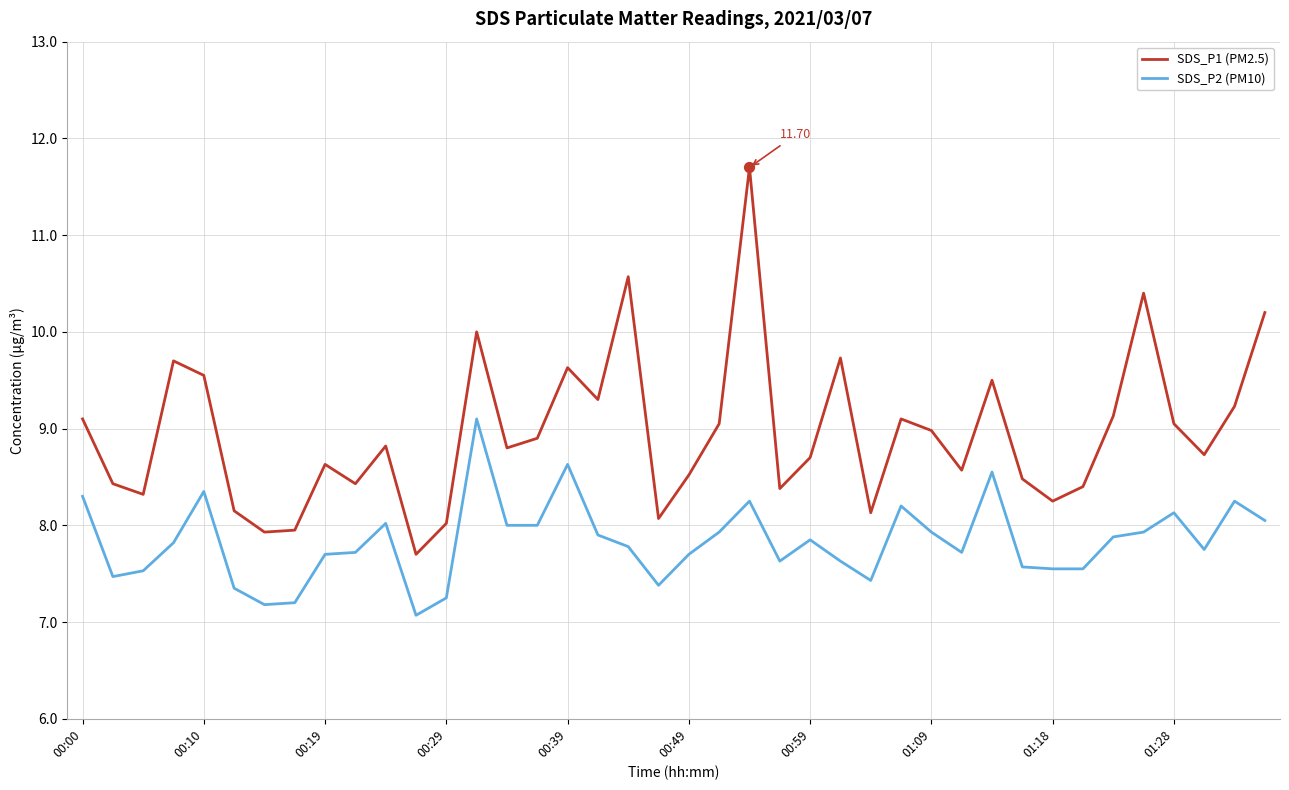

Which series has the widest spread of values?

SDS_P1 (PM2.5)